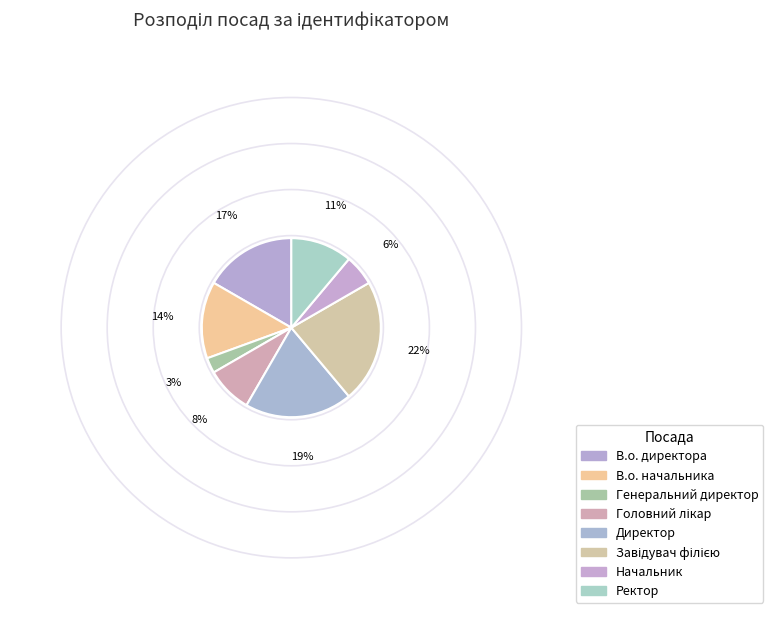

How much of the chart is everything except Головний лікар?

91.7%